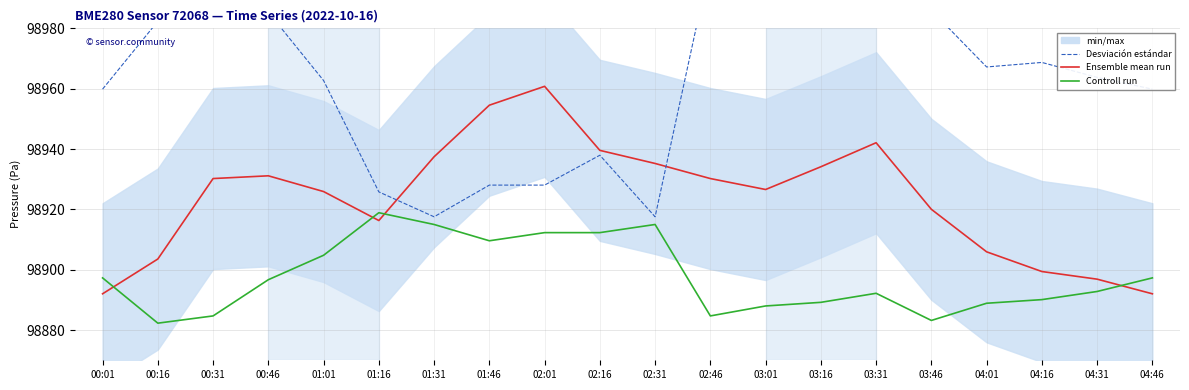

What is the difference between the Desviaci acute;n est acute;ndar values at 03:01 and 04:46?

36.6